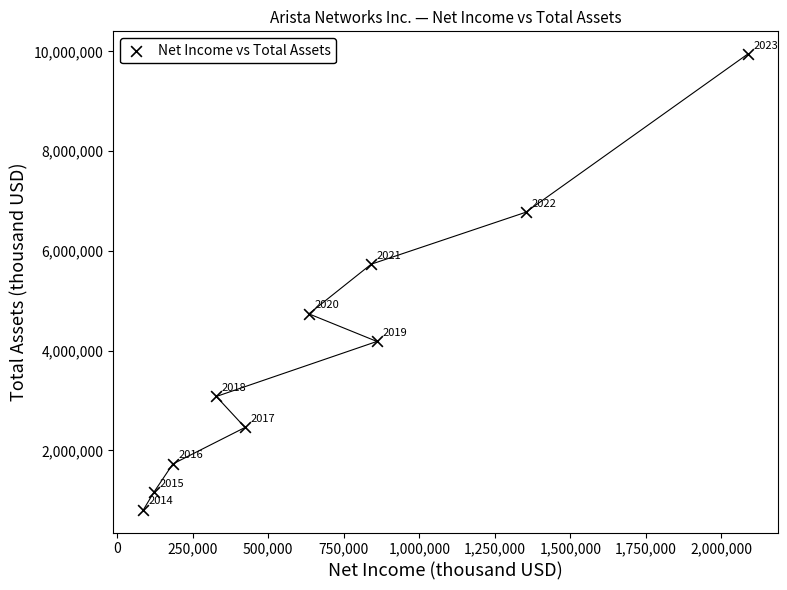

What is the range of X values (max minus min)?

2000471